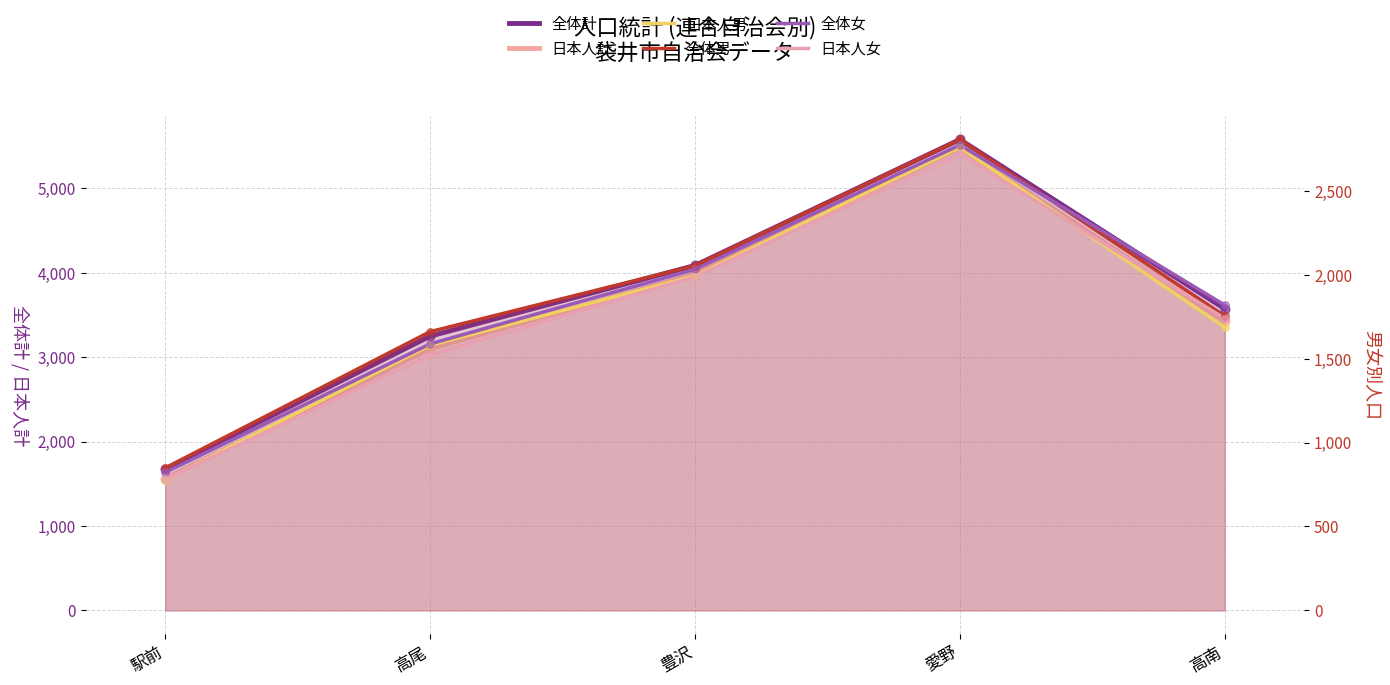

At how many categories does at least one series exceed 4733?

1